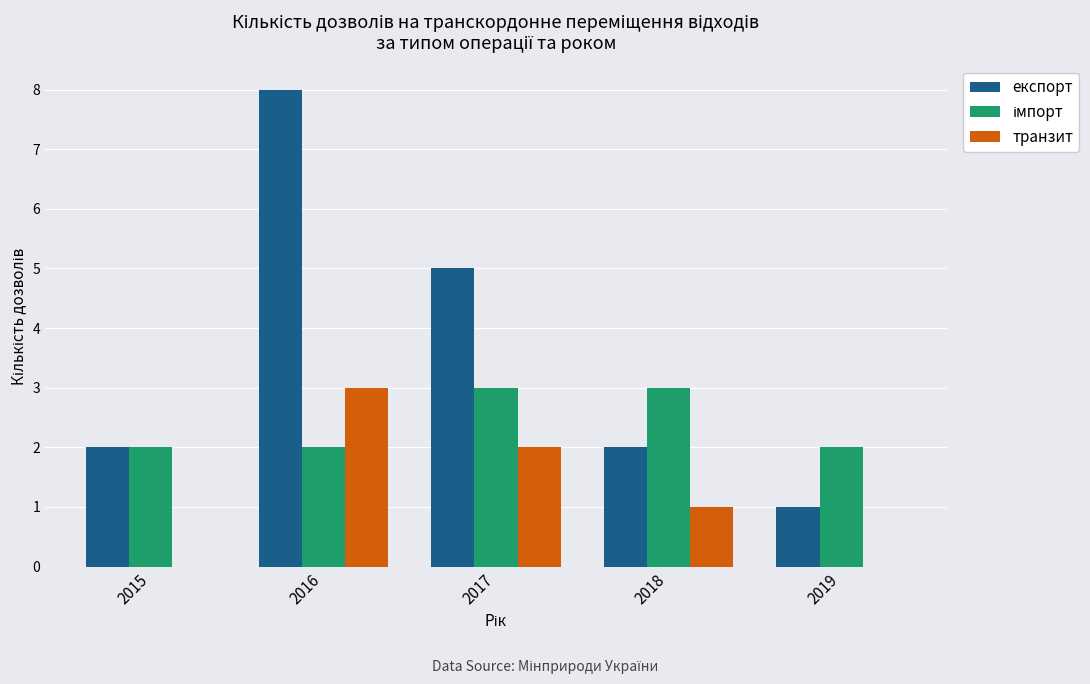

Is it true that експорт equals 2 at 2015?

True